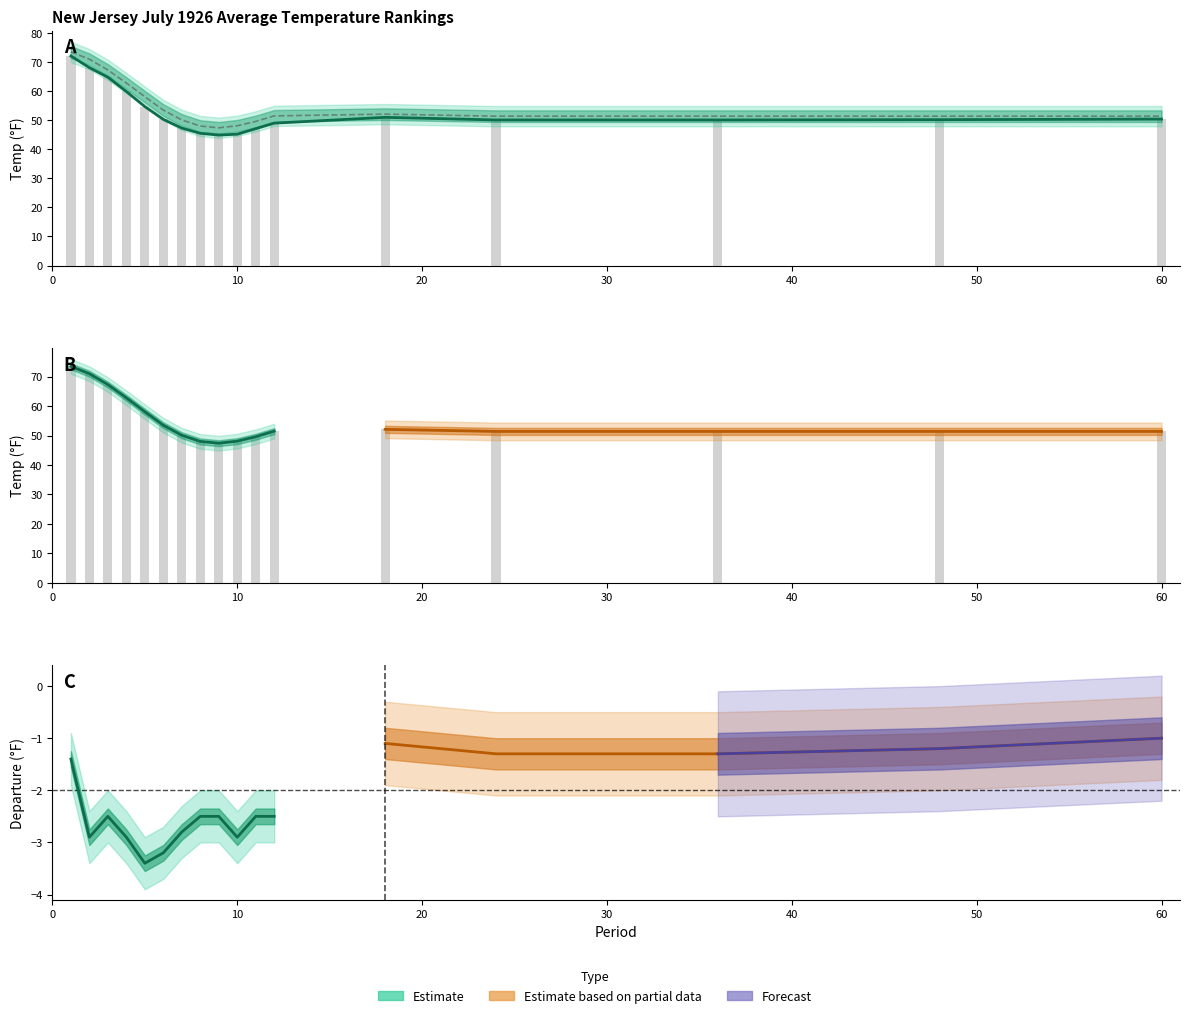

What is the difference between the second highest and second lowest values in the 1901-2000 Mean series?

23.0